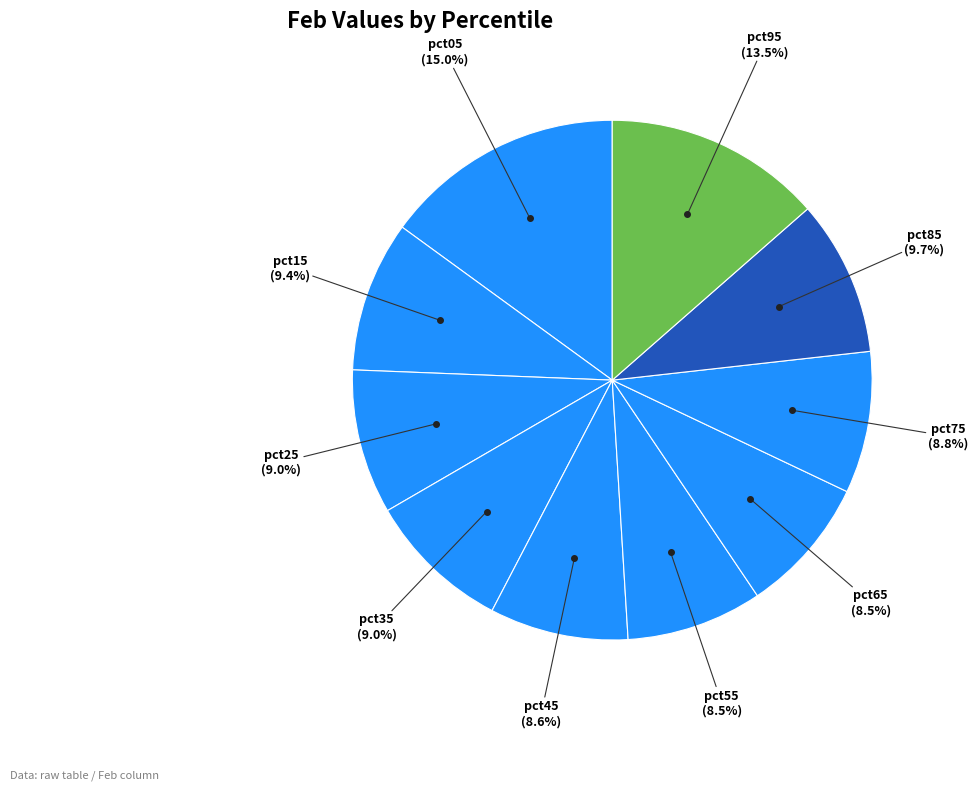

Approximately how many times larger is the value at pct95 compared to pct45?

1.6